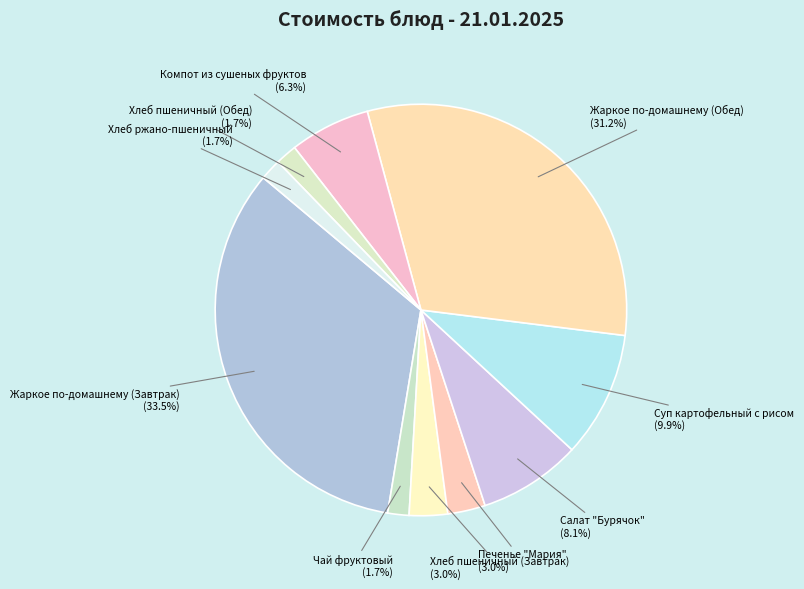

Does any single category account for the majority?

No